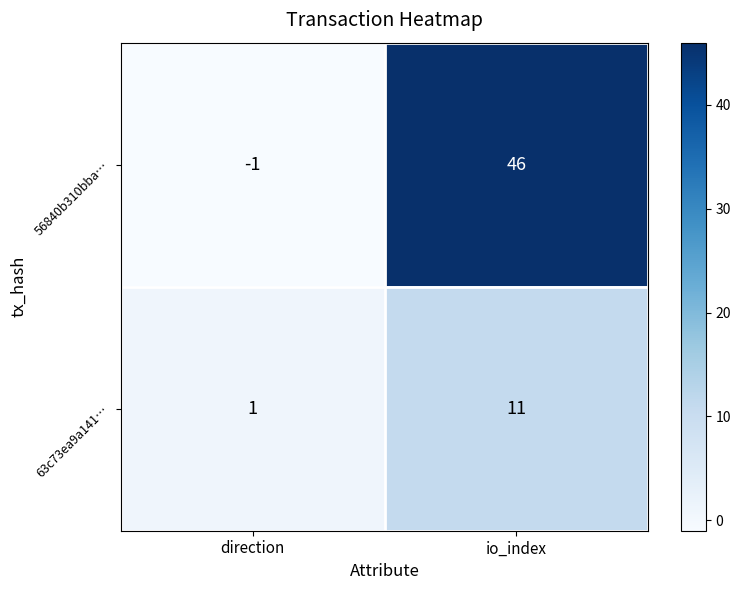

Rank the categories by 63c73ea9a141… value from highest to lowest.

io_index, direction